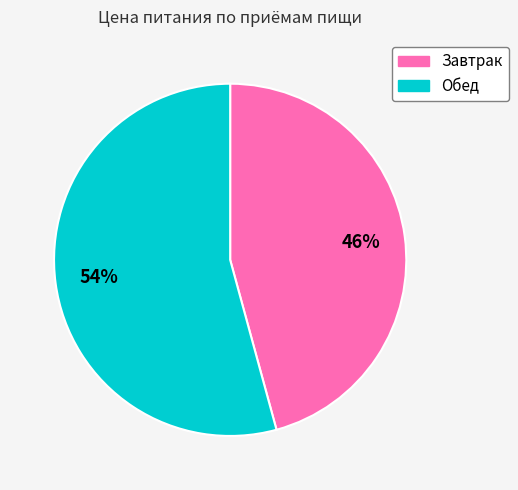

Is it true that Завтрак is 51% of the pie?

False